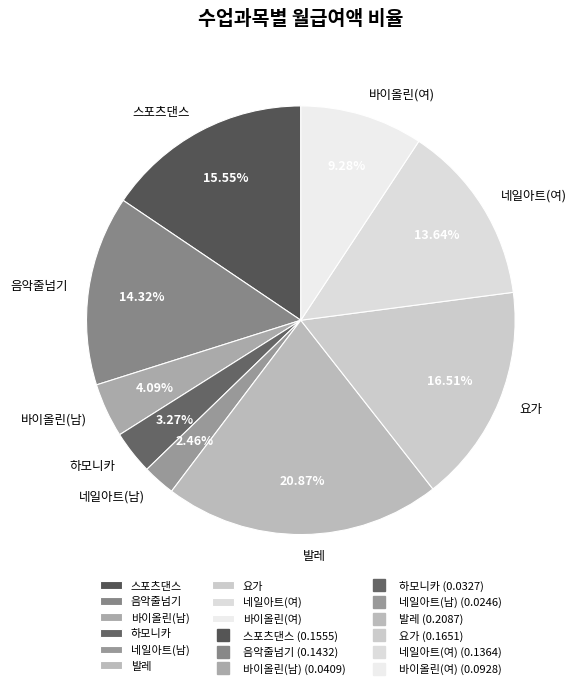

Is it true that 음악줄넘기 is 14% of the pie?

True